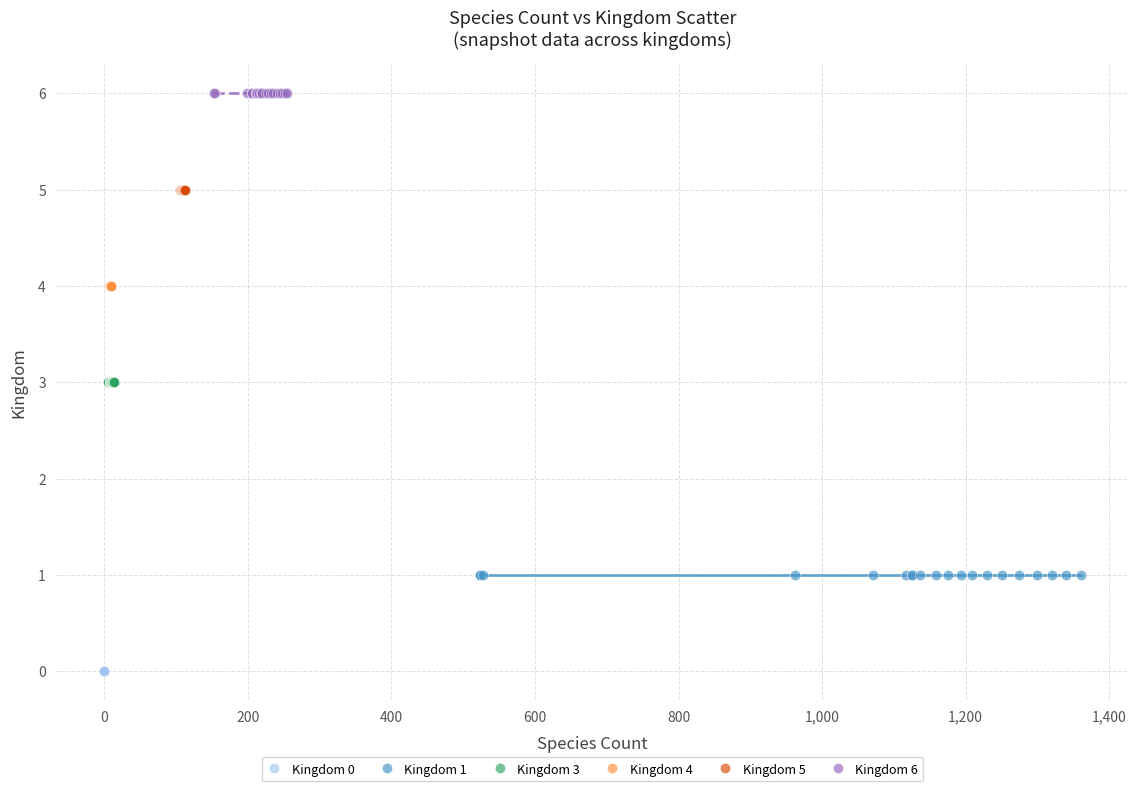

Which series reaches the minimum Y coordinate?

Kingdom 0